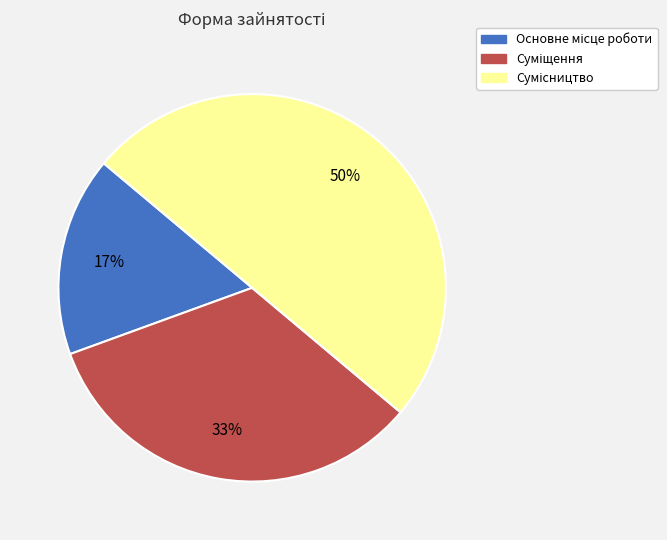

To the nearest percent, what is the difference between the largest and smallest slice percentages?

33%